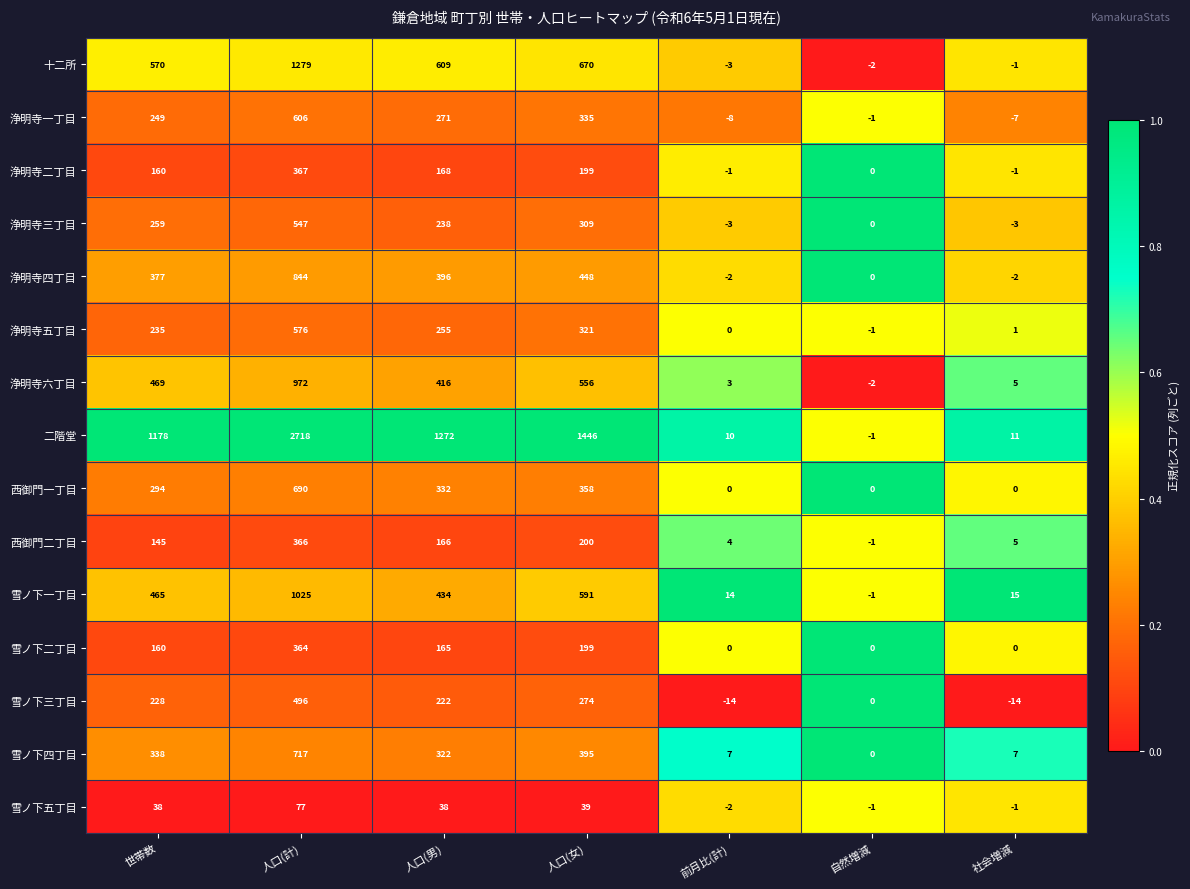

The value of 浄明寺二丁目 at 人口(計) is 114. True or false?

False